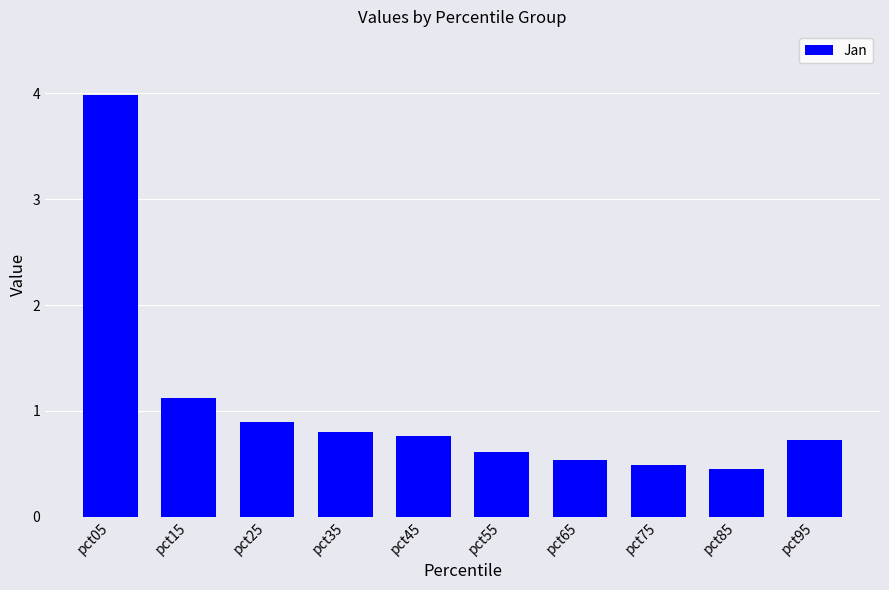

What is the difference between the maximum and minimum values?

3.5